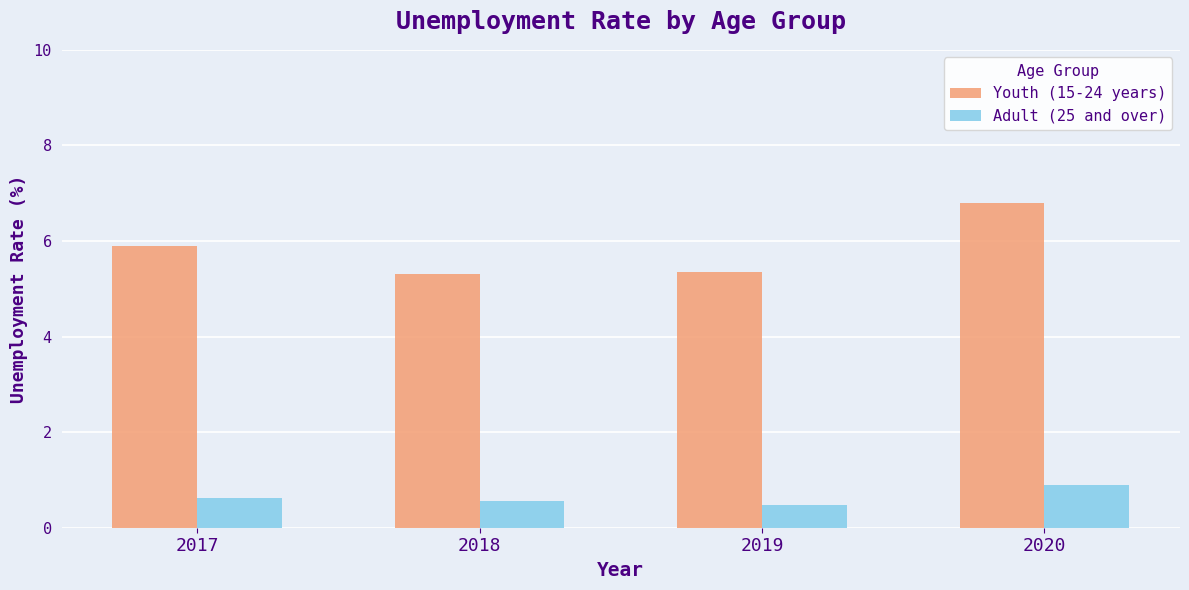

Which series has the largest range (max minus min)?

Youth (15-24 years)